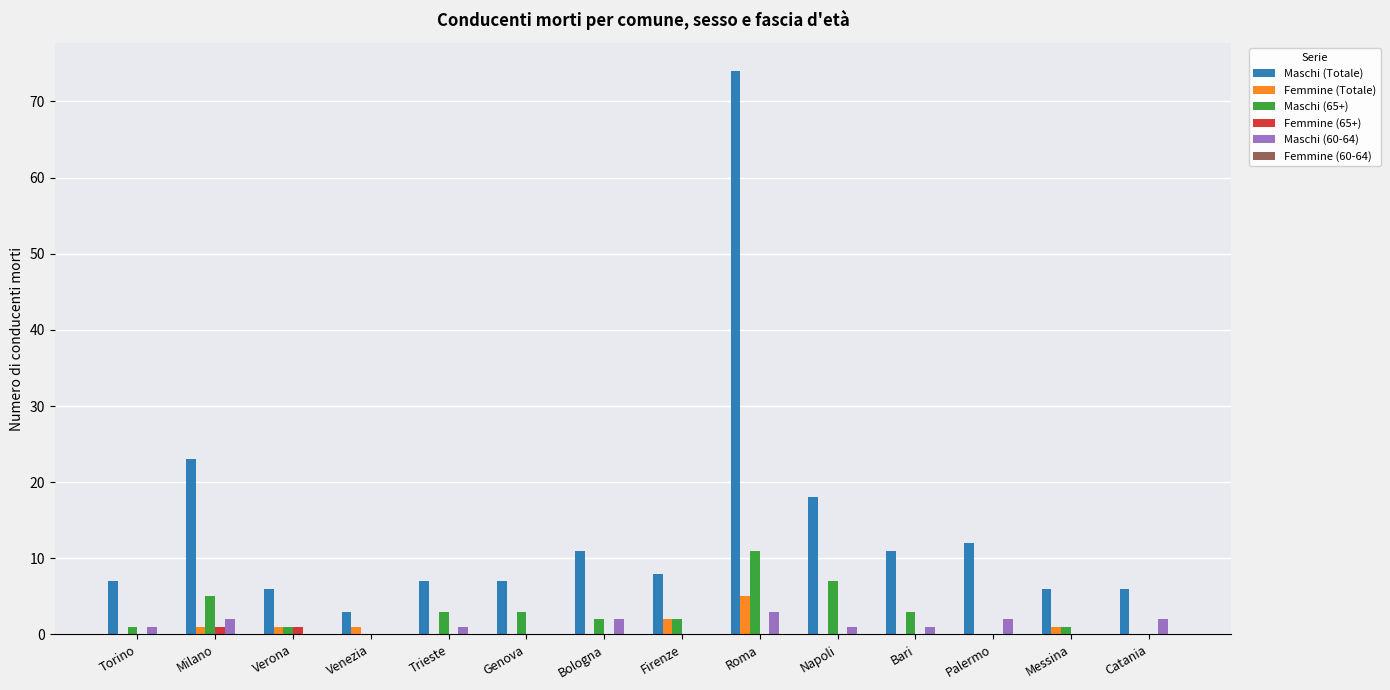

At which category is the sum across all series the highest?

Roma